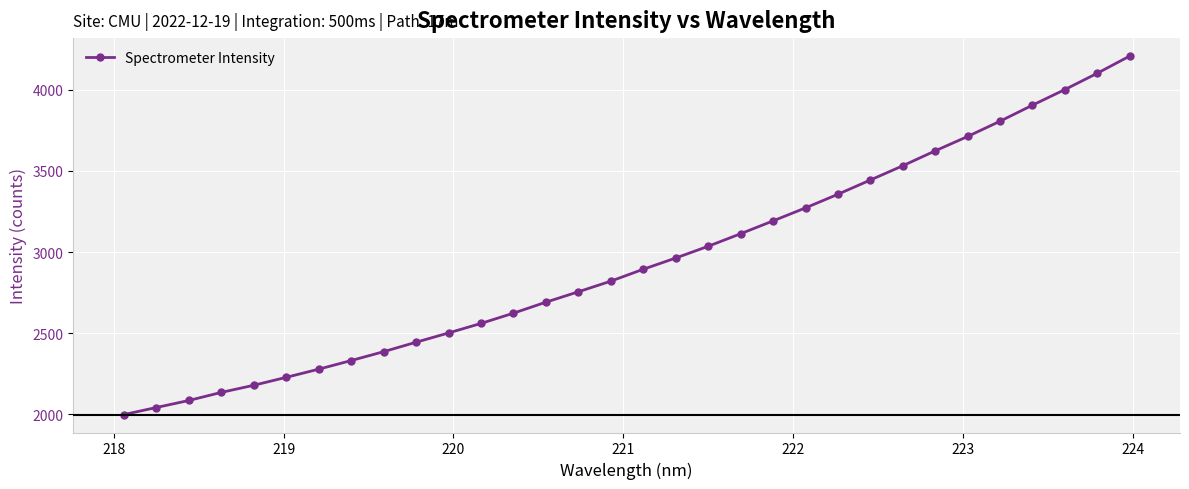

Reading left to right, what are all the values shown in this chart?

1998.8	2042.3	2085.6	2135.4	2179.2	2228.2	2278.4	2331.6	2386.2	2444.5	2501.5	2560.3	2623.5	2691.2	2755.2	2820.7	2894.0	2963.0	3035.4	3112.6	3191.7	3271.8	3355.7	3443.5	3531.3	3623.0	3711.7	3805.6	3904.5	4000.6	4101.0	4207.0